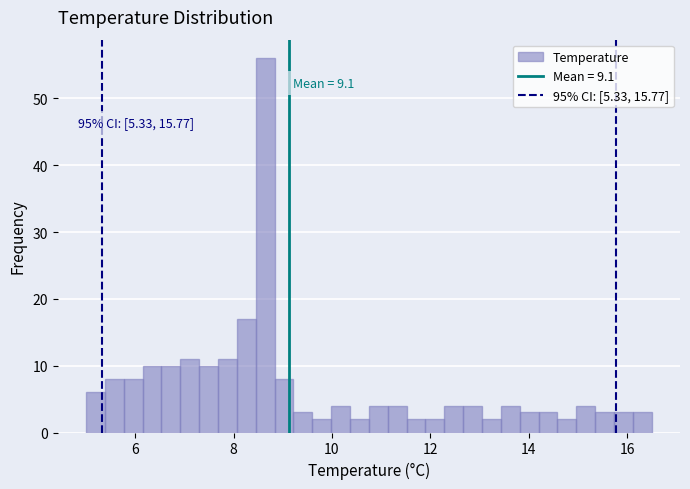

Around what value on the x-axis is the tallest bar? Give the approximate position of its centre, as read against the axis.

8.6